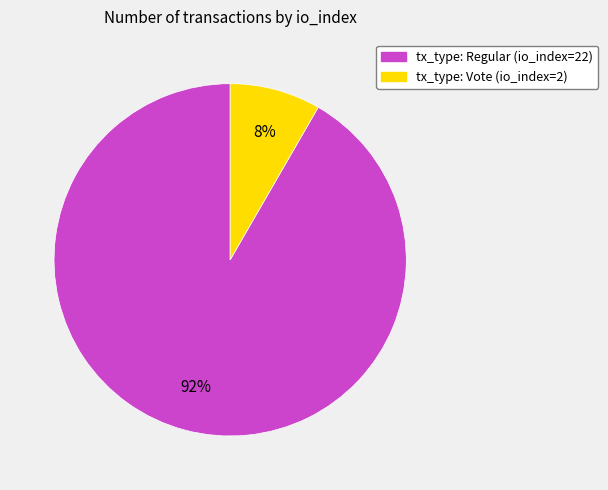

Which category has the smallest portion of the pie?

tx_type: Vote (io_index=2)